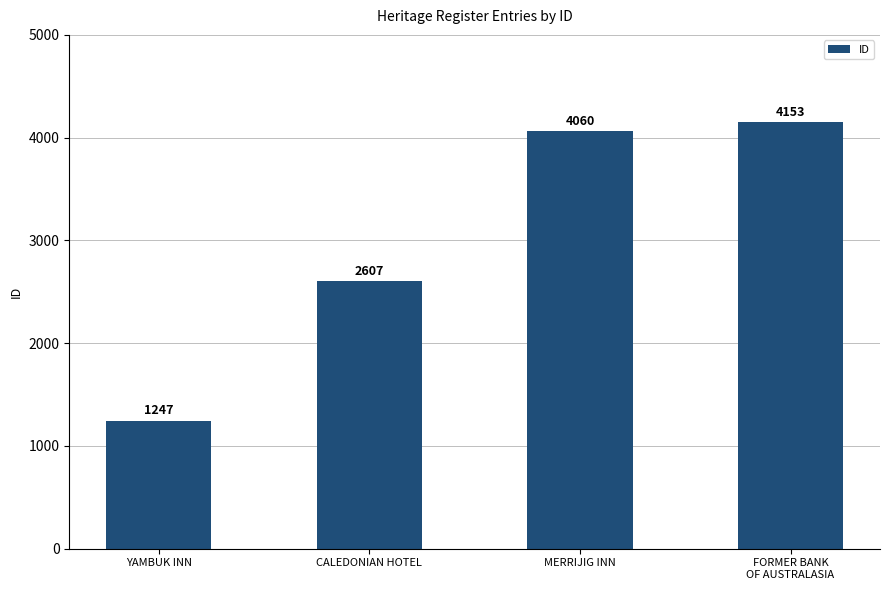

Where is the data nearest to the value 2700?

CALEDONIAN HOTEL